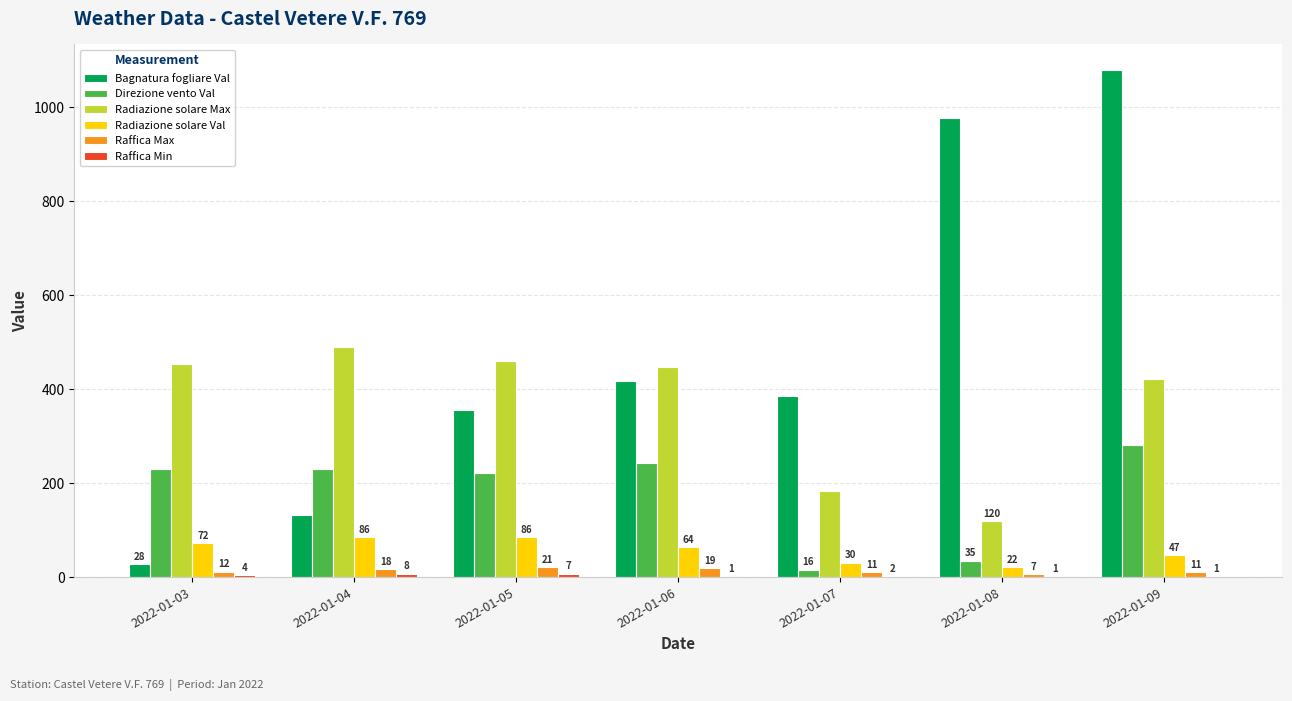

How many groups of bars are there?

7